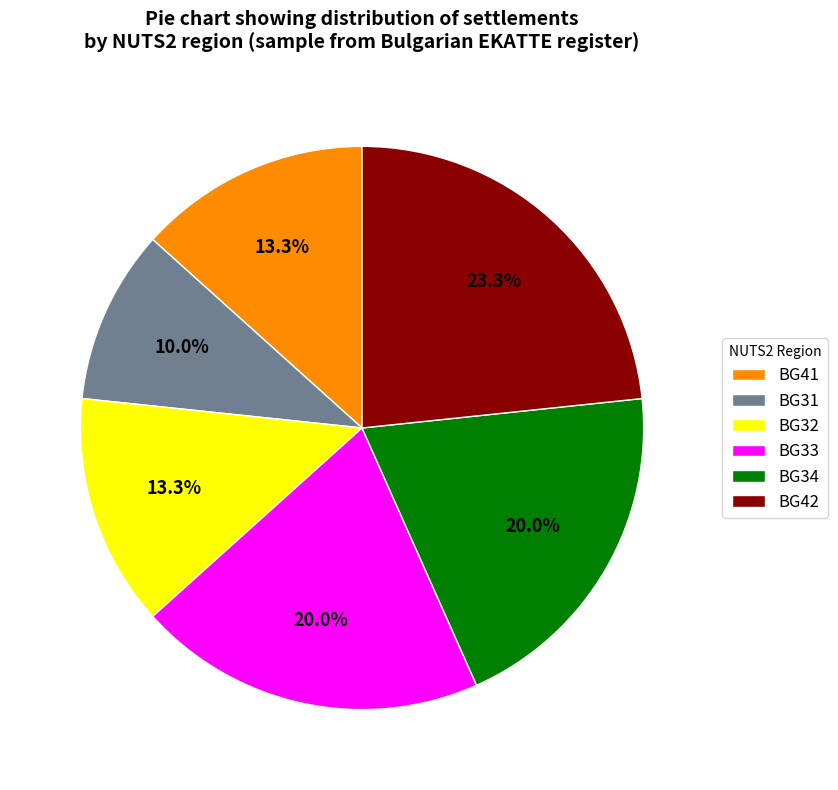

Count the number of slices in the pie.

6